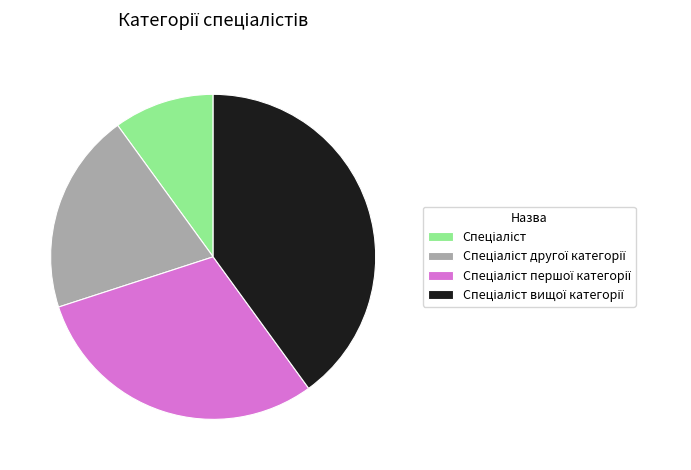

Is there any slice that represents more than half of the pie?

No